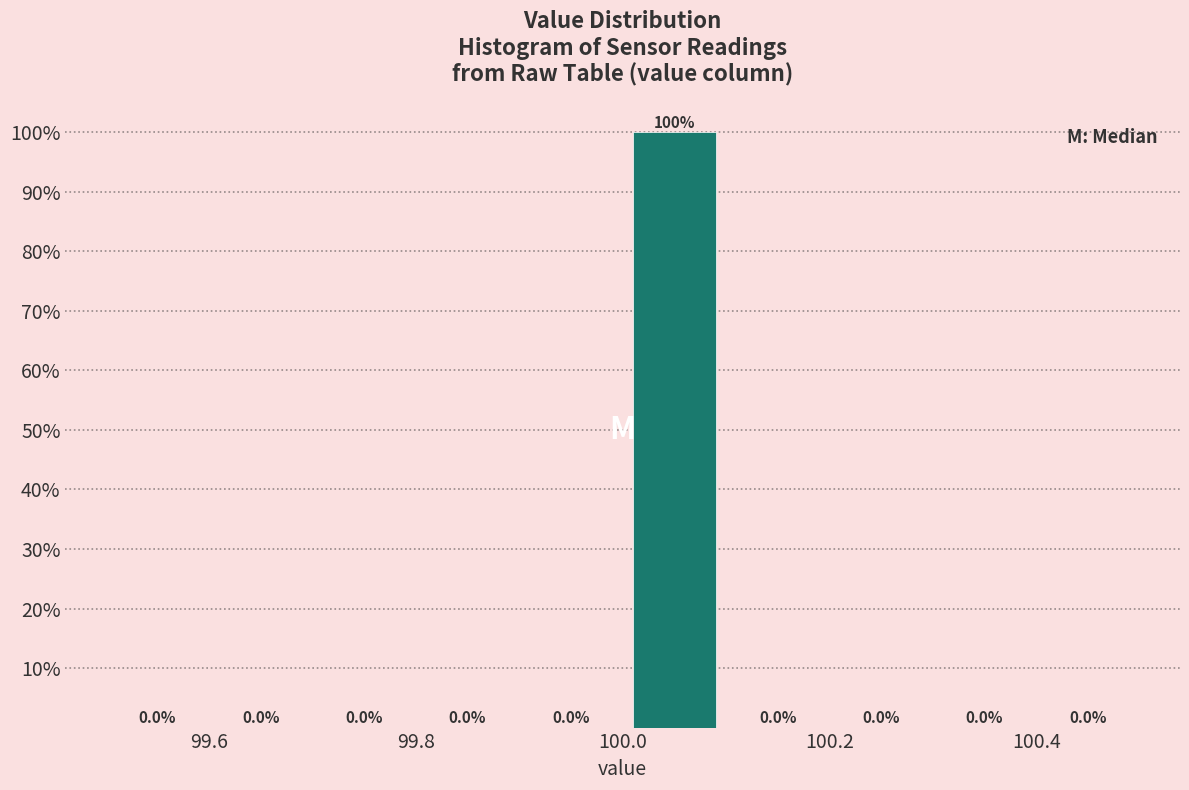

How tall is the bar that spans 100.0 to 100.1 on the x-axis?

100.0